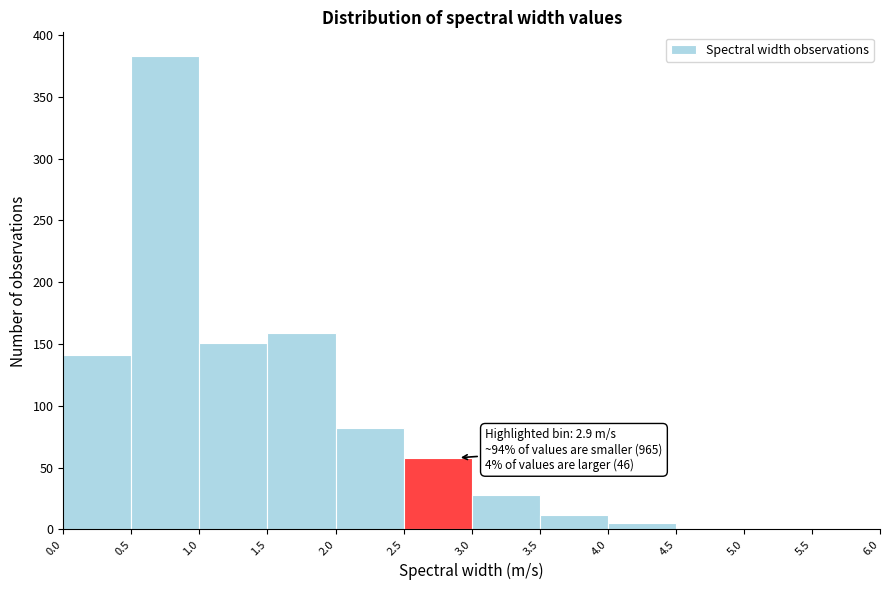

Over which range of the x-axis is the bar tallest?

0.5 to 1.0